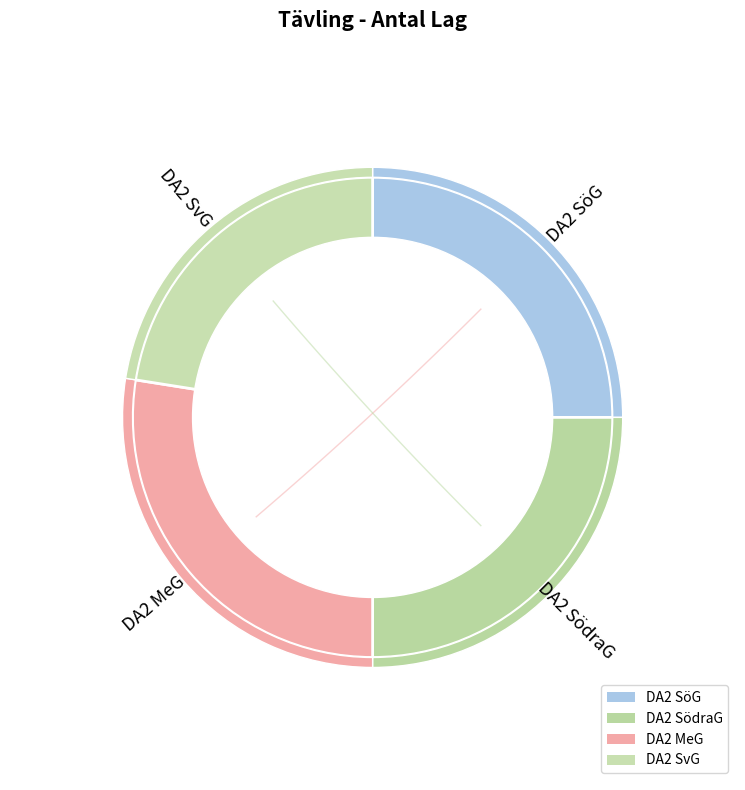

What is the change in value from DA2 SödraG to DA2 SvG?

-1